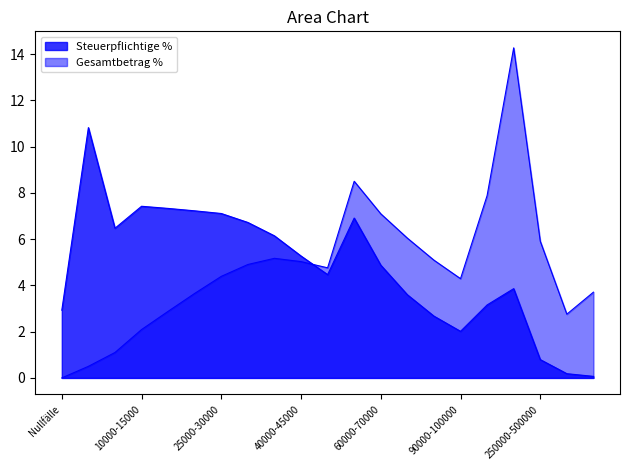

Rank the series at 70000-80000 from lowest to highest value.

Steuerpflichtige %, Gesamtbetrag %